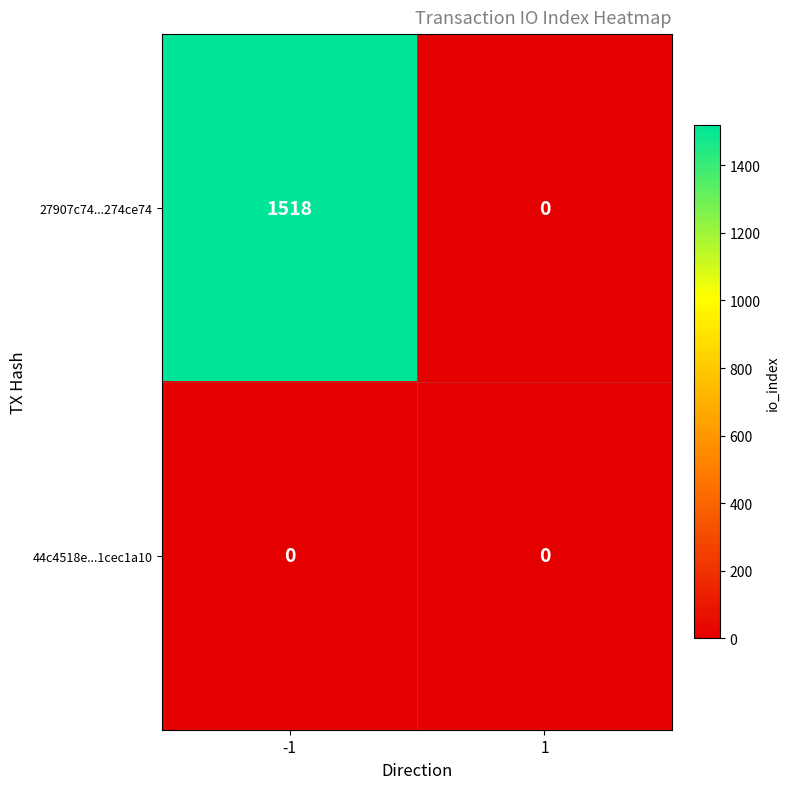

Between -1 and 1, which series saw the biggest shift?

27907c74...274ce74